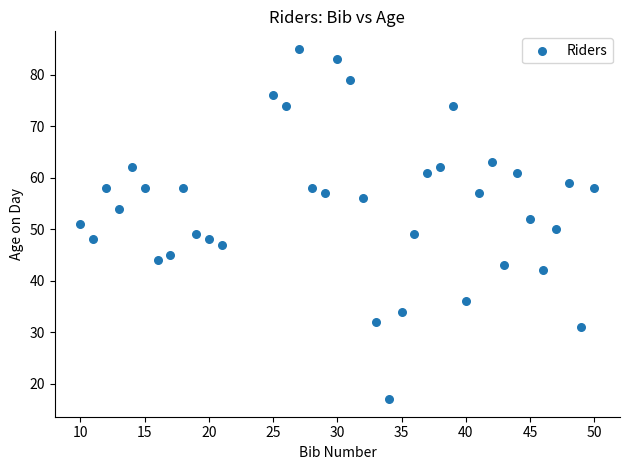

What is the range of Y values (max minus min)?

68